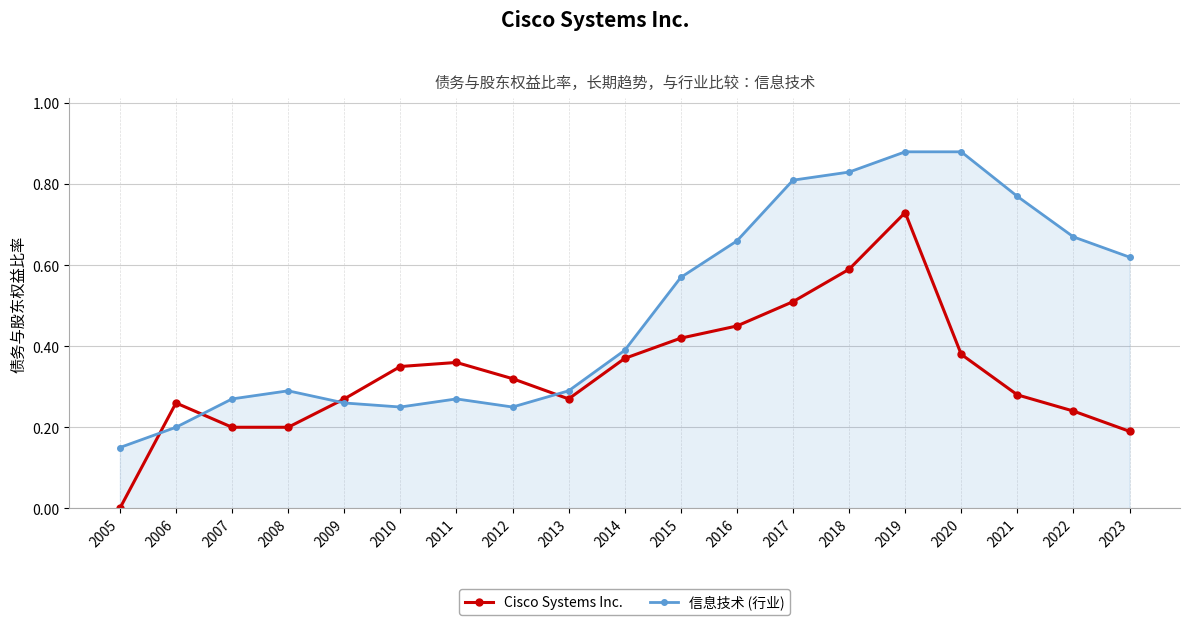

Rank the series at 2007 from highest to lowest value.

信息技术 (行业), Cisco Systems Inc.